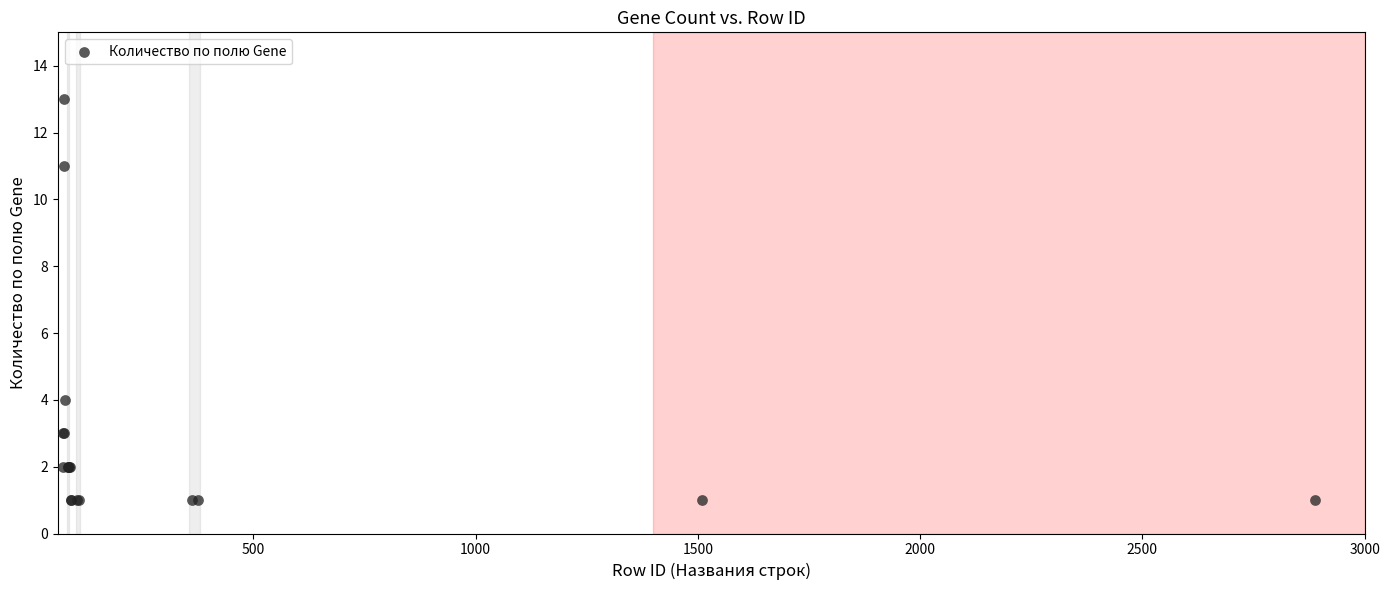

What Y value in the scatter plot is closest to 7?

4